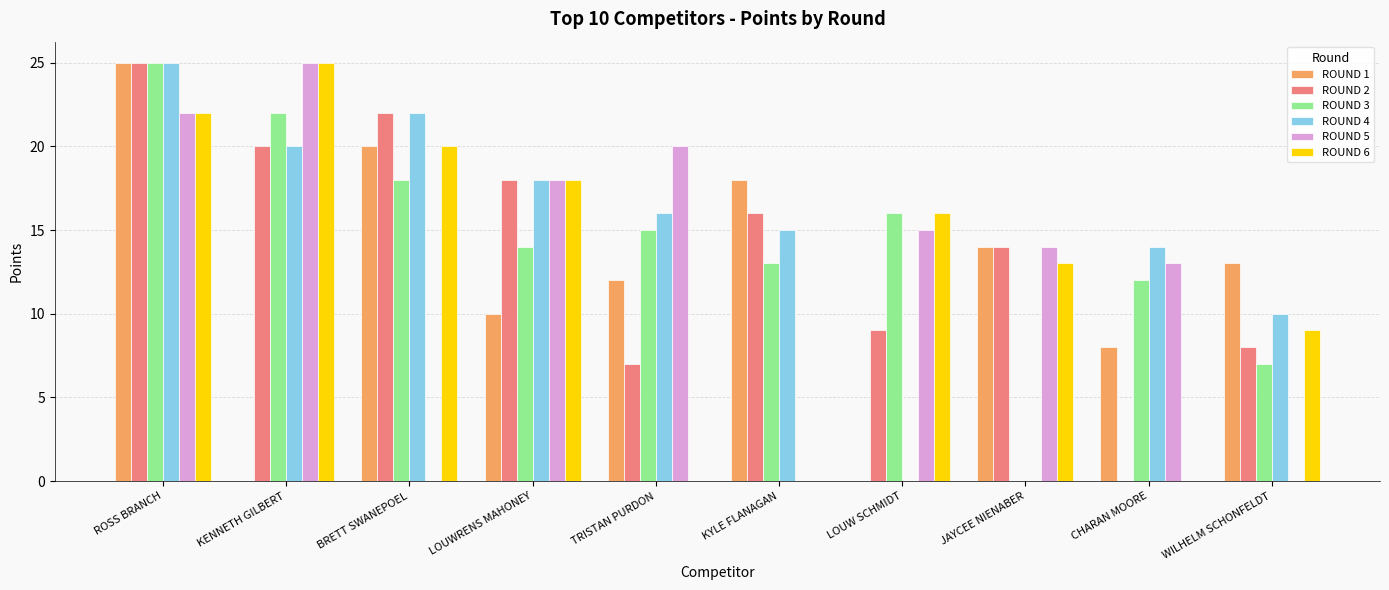

What is the average value of the ROUND 2 series?

14